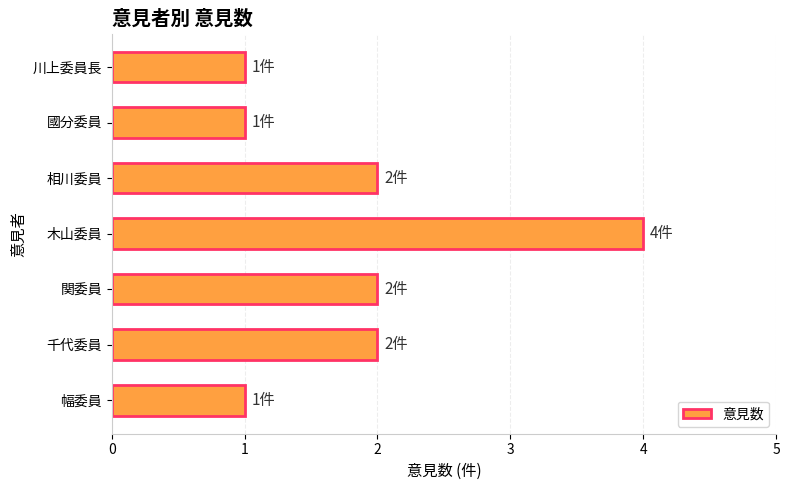

What is the maximum value shown in the chart?

4